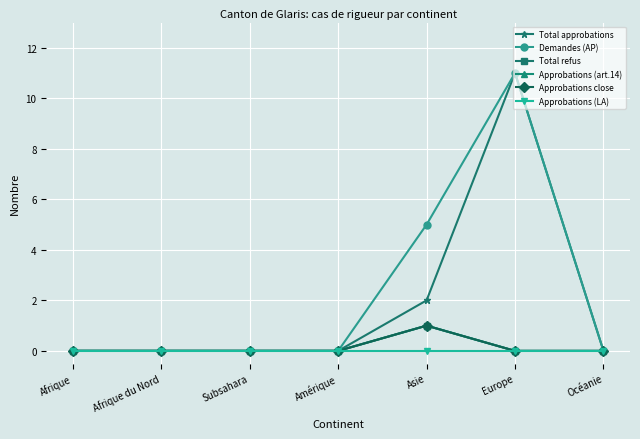

Is this an area chart (filled region under the line)?

No